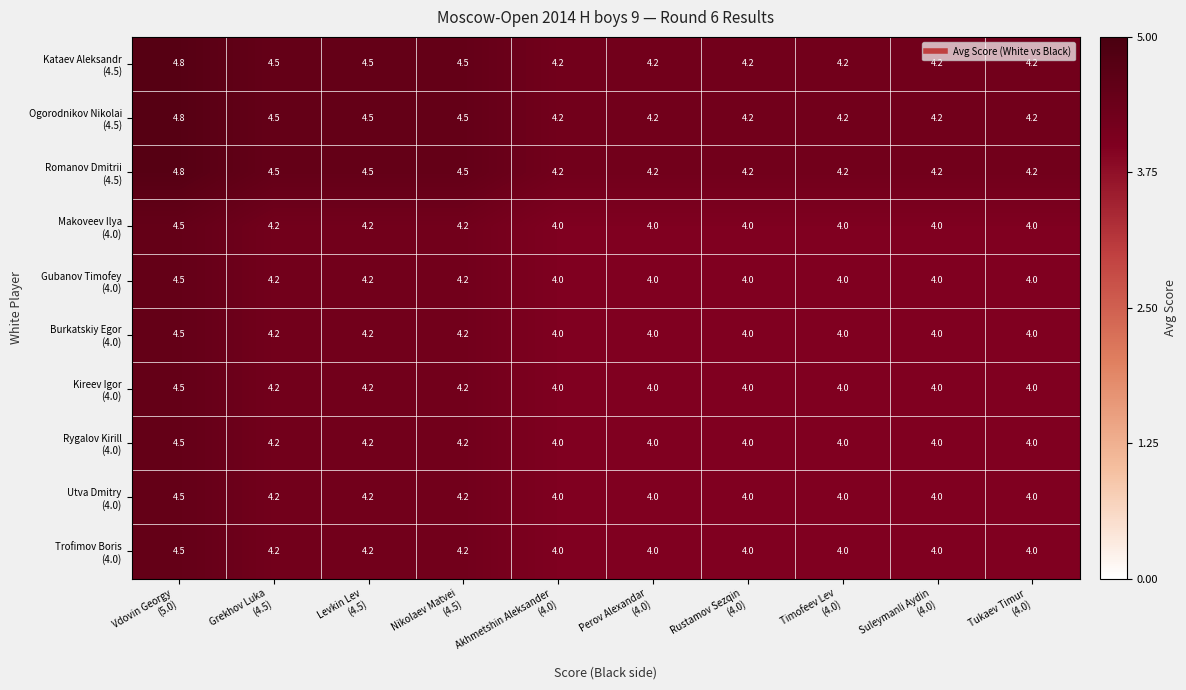

At how many categories does at least one series exceed 4?

10